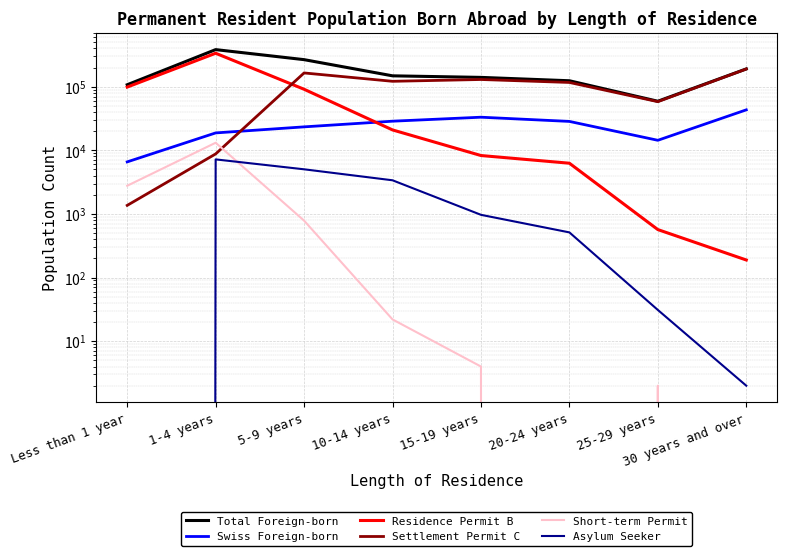

At 30 years and over, list the series in order from smallest to largest.

Short-term Permit, Asylum Seeker, Residence Permit B, Swiss Foreign-born, Settlement Permit C, Total Foreign-born